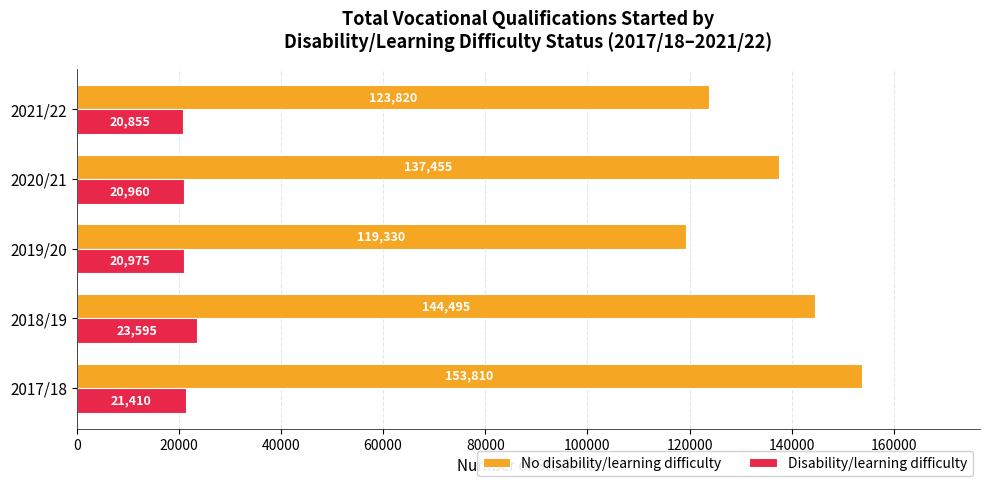

What is the difference between the highest and lowest values at 2019/20?

98355